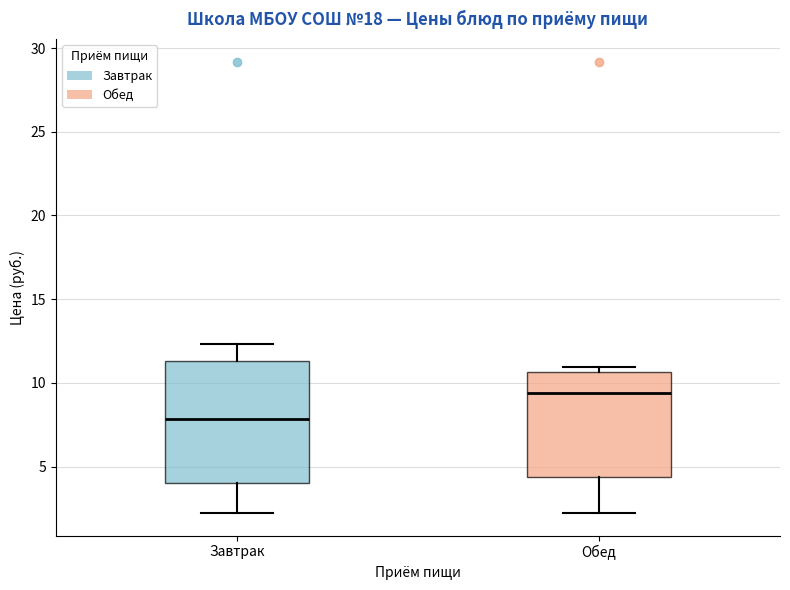

Comparing the boxes themselves (not the whiskers), which one is the tallest?

Завтрак